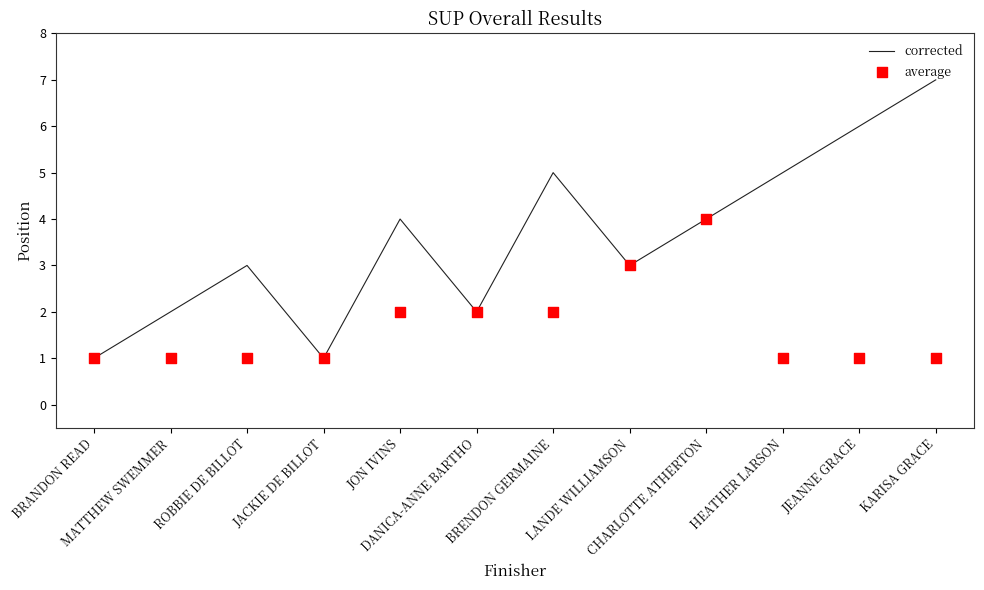

At which category is the sum across all series the highest?

CHARLOTTE ATHERTON